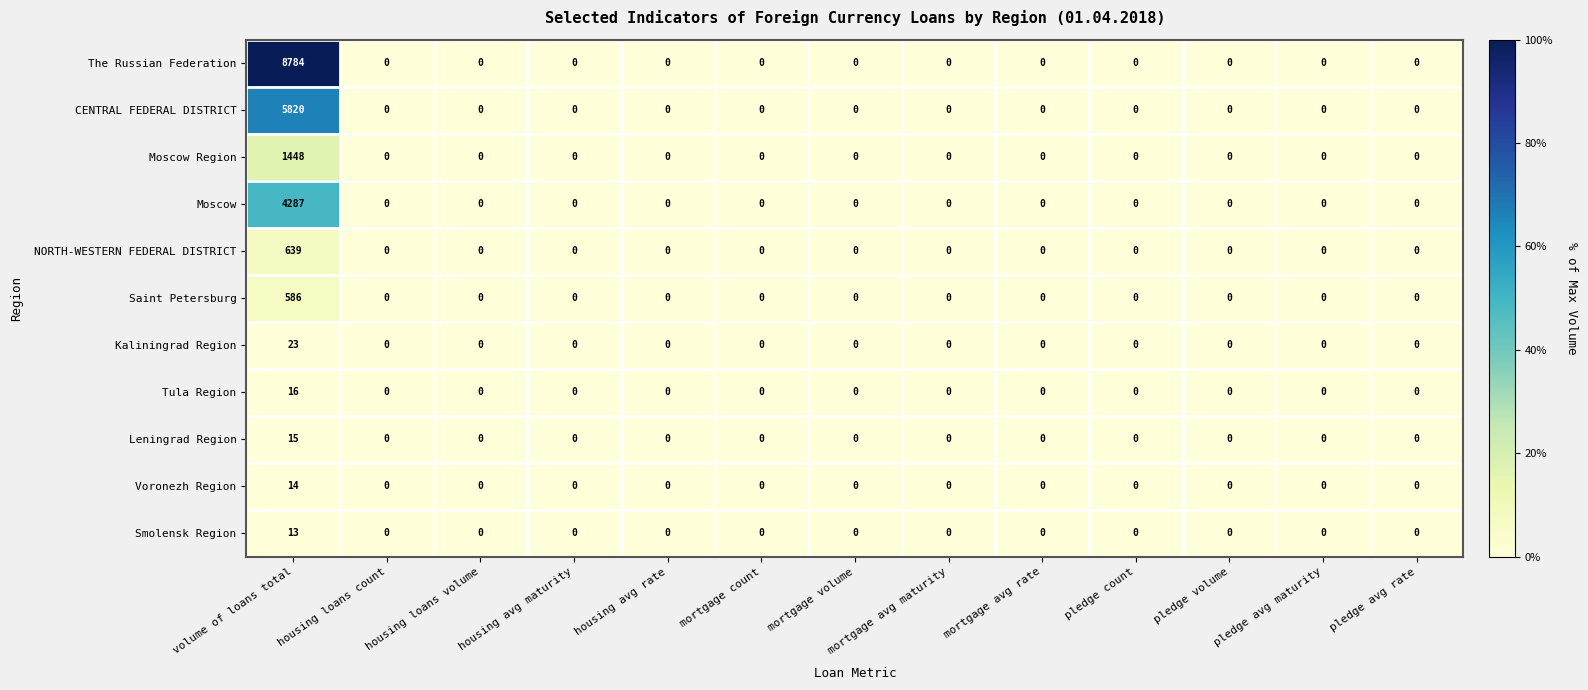

List the series in order of their peak value, lowest first.

Smolensk Region, Voronezh Region, Leningrad Region, Tula Region, Kaliningrad Region, Saint Petersburg, NORTH-WESTERN FEDERAL DISTRICT, Moscow Region, Moscow, CENTRAL FEDERAL DISTRICT, The Russian Federation